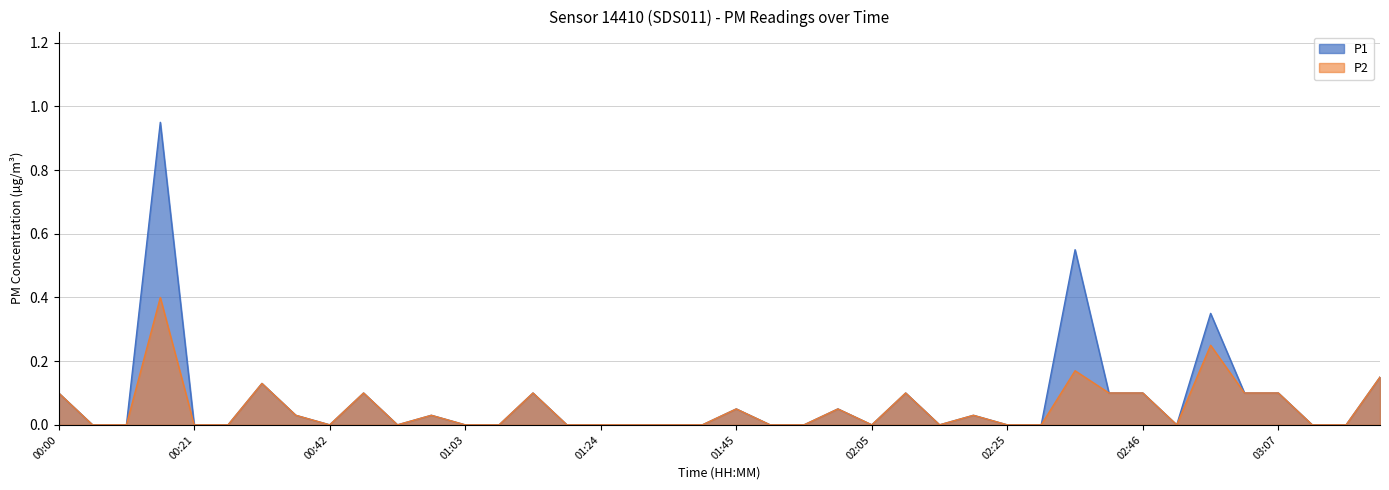

What is the sum of all P1 values?

1.4